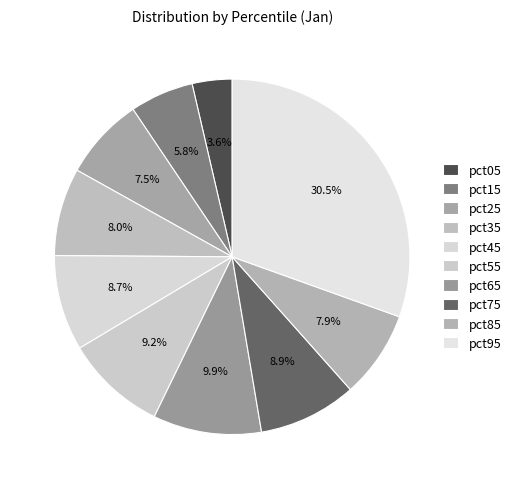

Combined, do pct75 and pct35 account for over 50%?

No